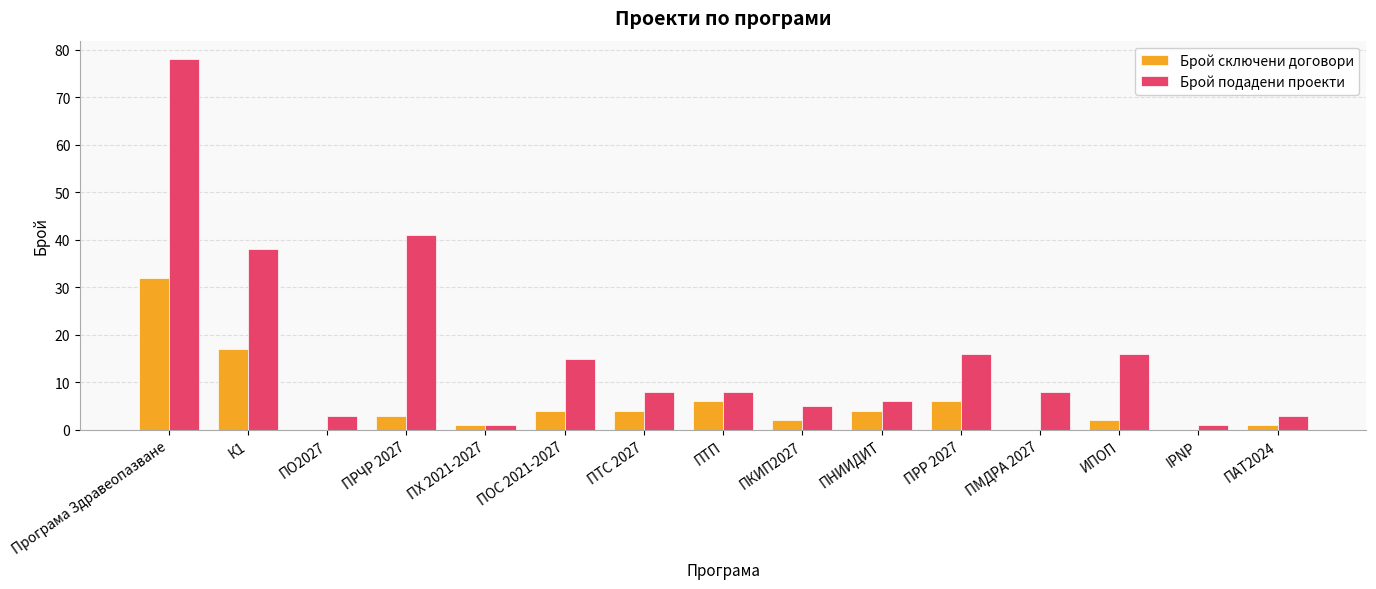

Count the number of data series in this chart.

2